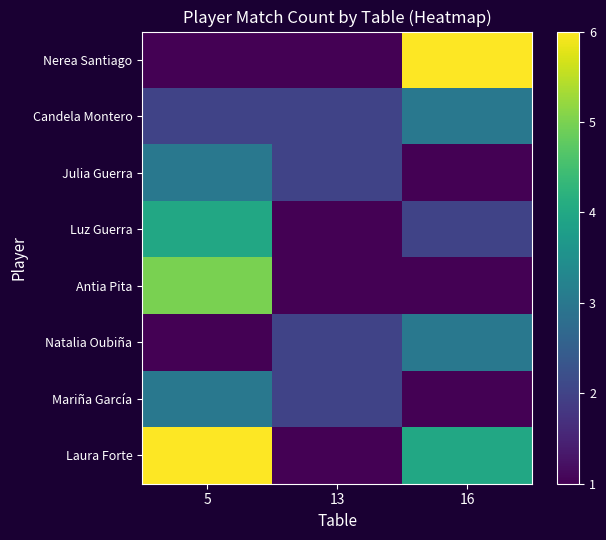

Which series has the largest total across all categories?

Laura Forte